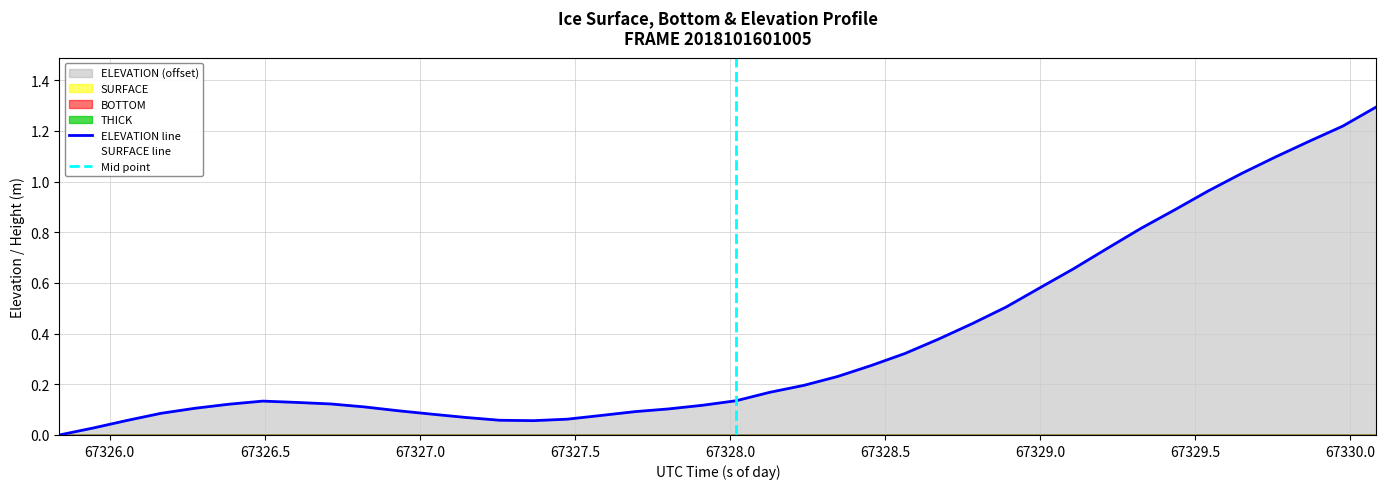

What is the highest value of the ELEVATION line series?

1.3